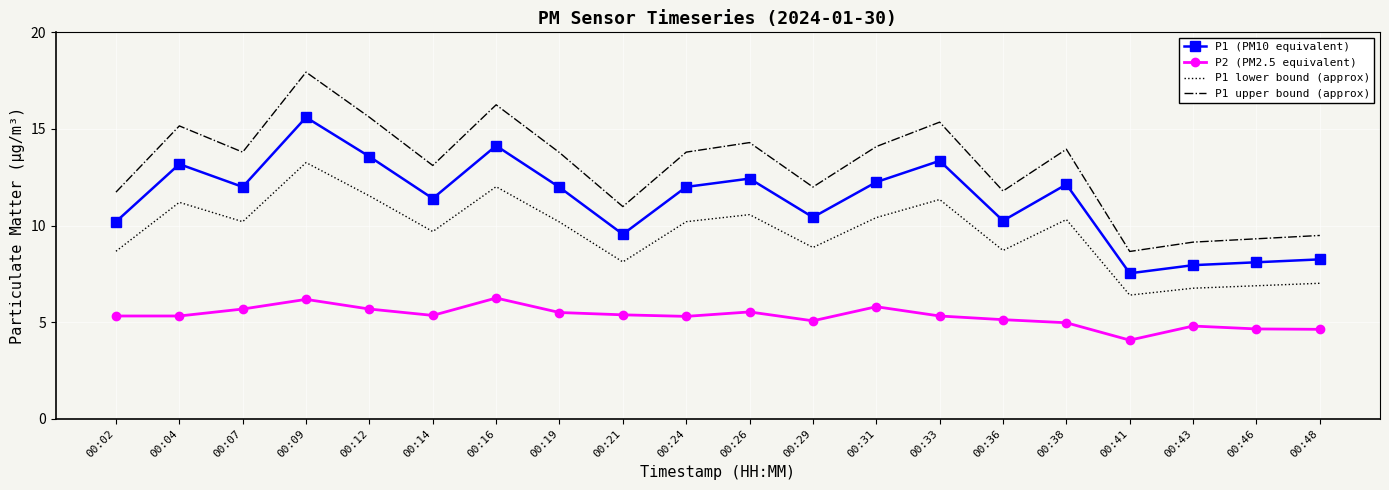

True or false: P1 upper bound (approx) and P1 lower bound (approx) cross at least once.

False